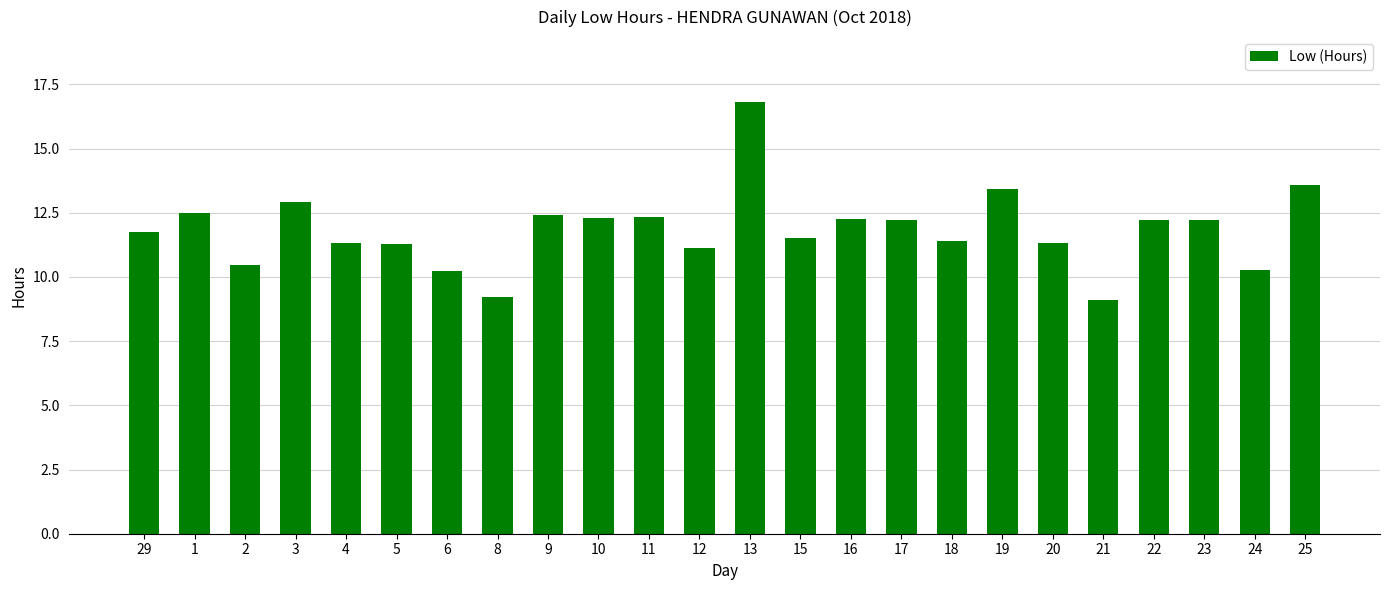

Is it true that the value at 16 is 12.3?

True